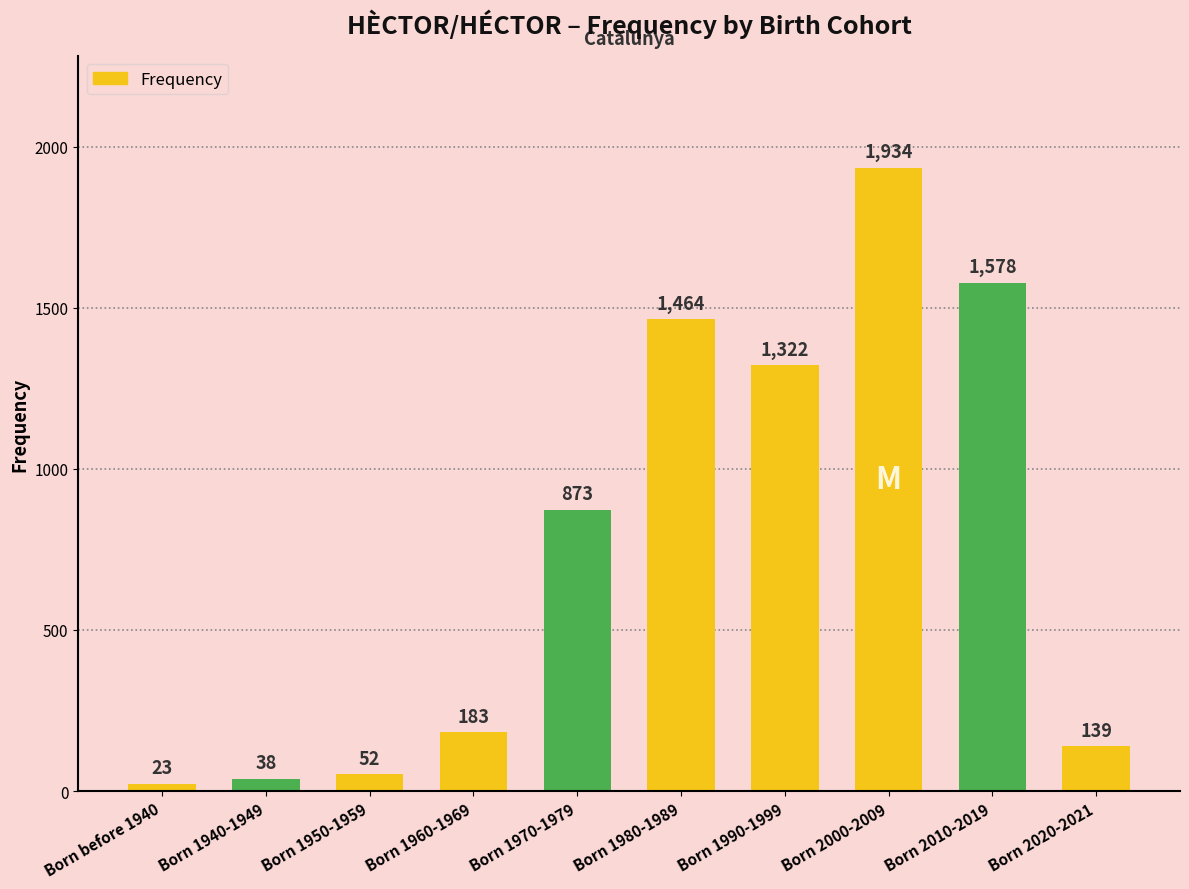

What is the approximate value at Born 1970-1979, to the nearest 50?

850